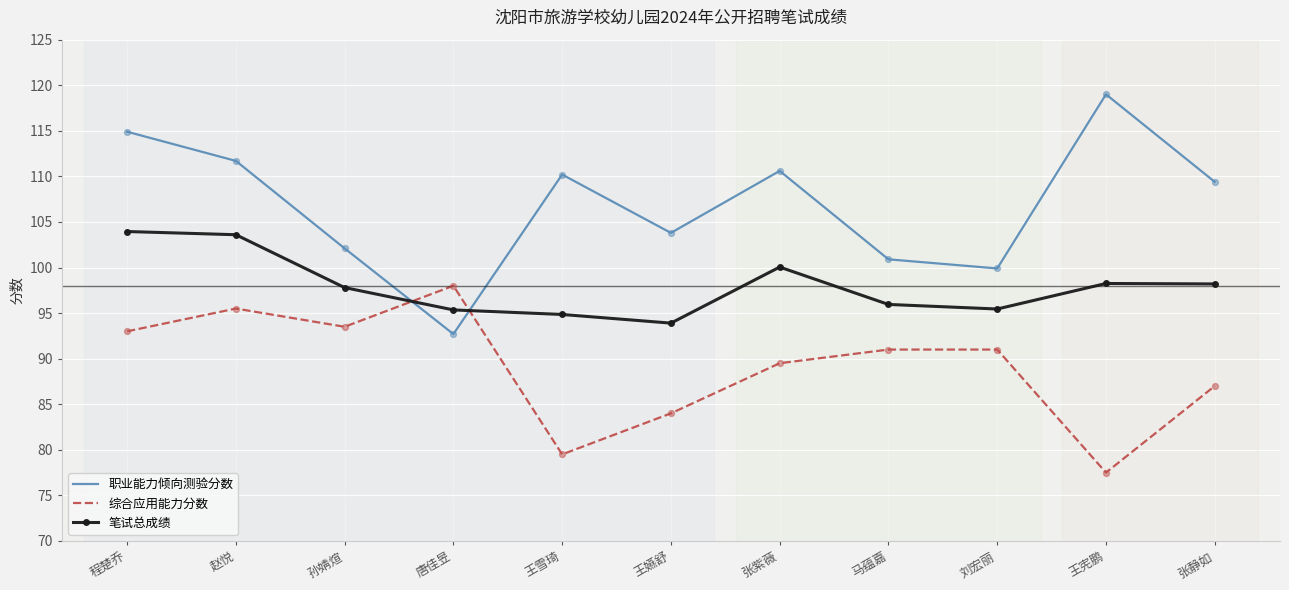

Which series has the widest spread of values?

职业能力倾向测验分数